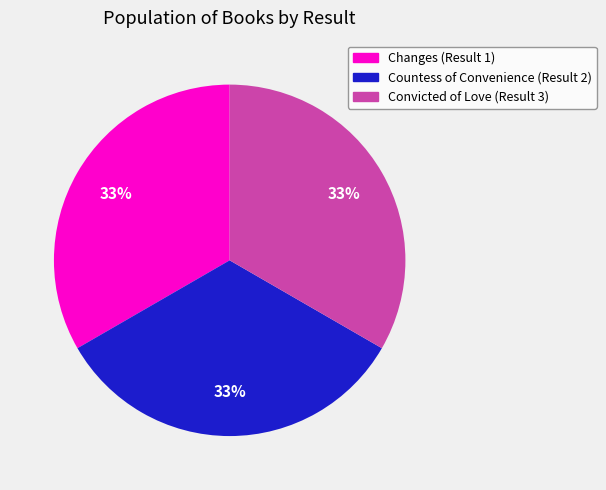

How many segments does this pie chart have?

3